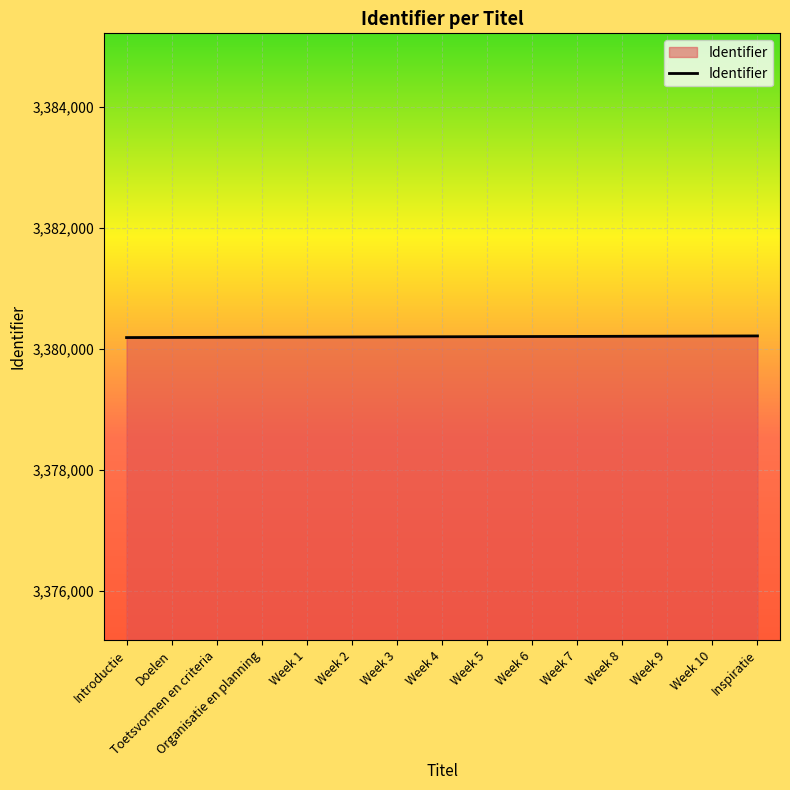

How many lines are shown in the chart?

1